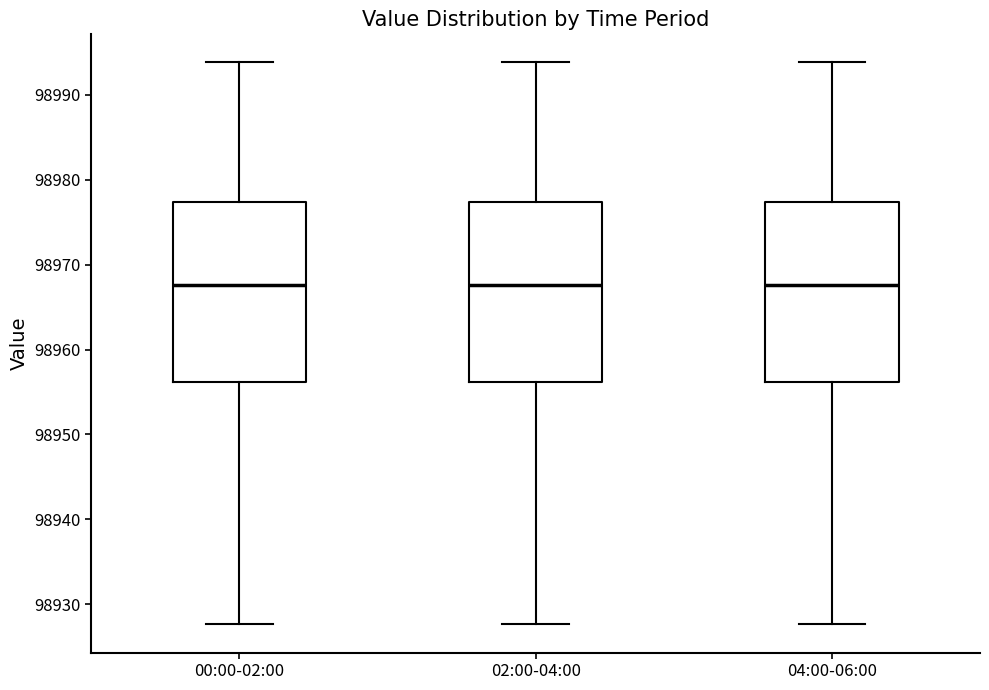

Where is the upper edge of the box for 04:00-06:00 on the y-axis? The values are not printed on the chart, so give them approximately, as read against the axis.

98977